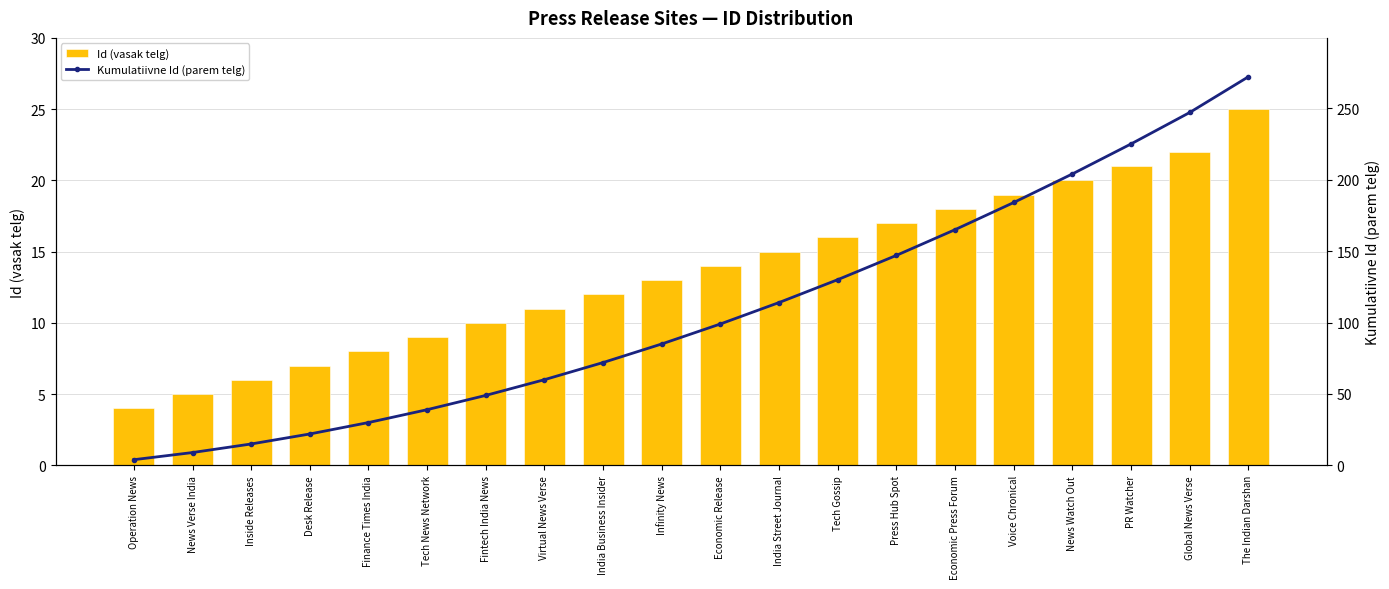

The value of Id (vasak telg) at Operation News is 2. True or false?

False